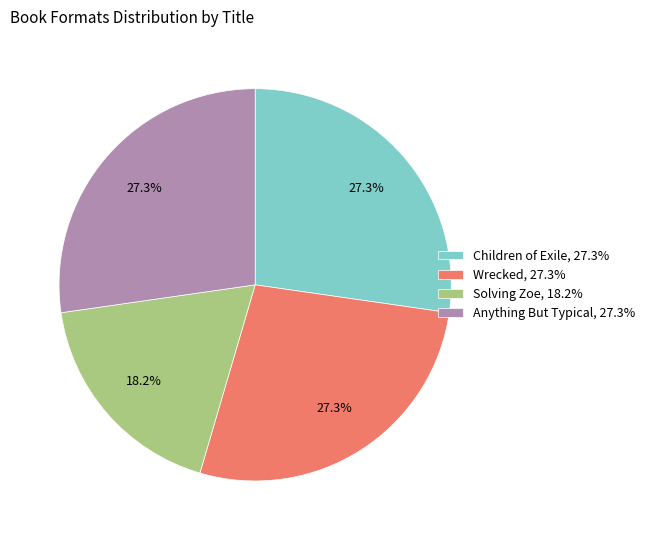

How many slices are in this pie chart?

4